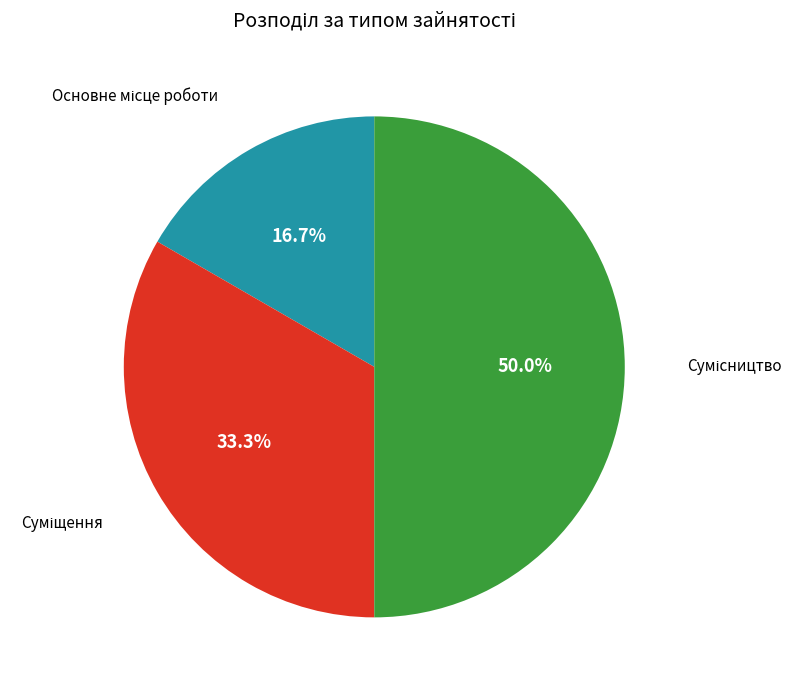

What percentage is NOT represented by Сумісництво?

50.0%